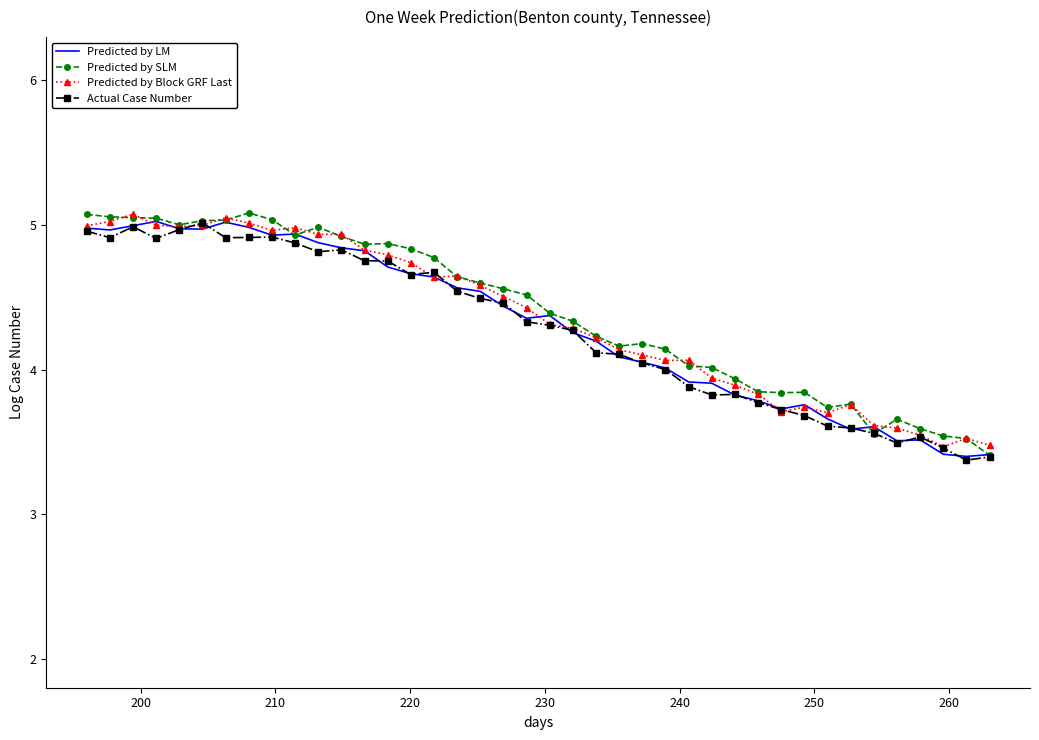

What is the minimum value shown in the chart?

3.4